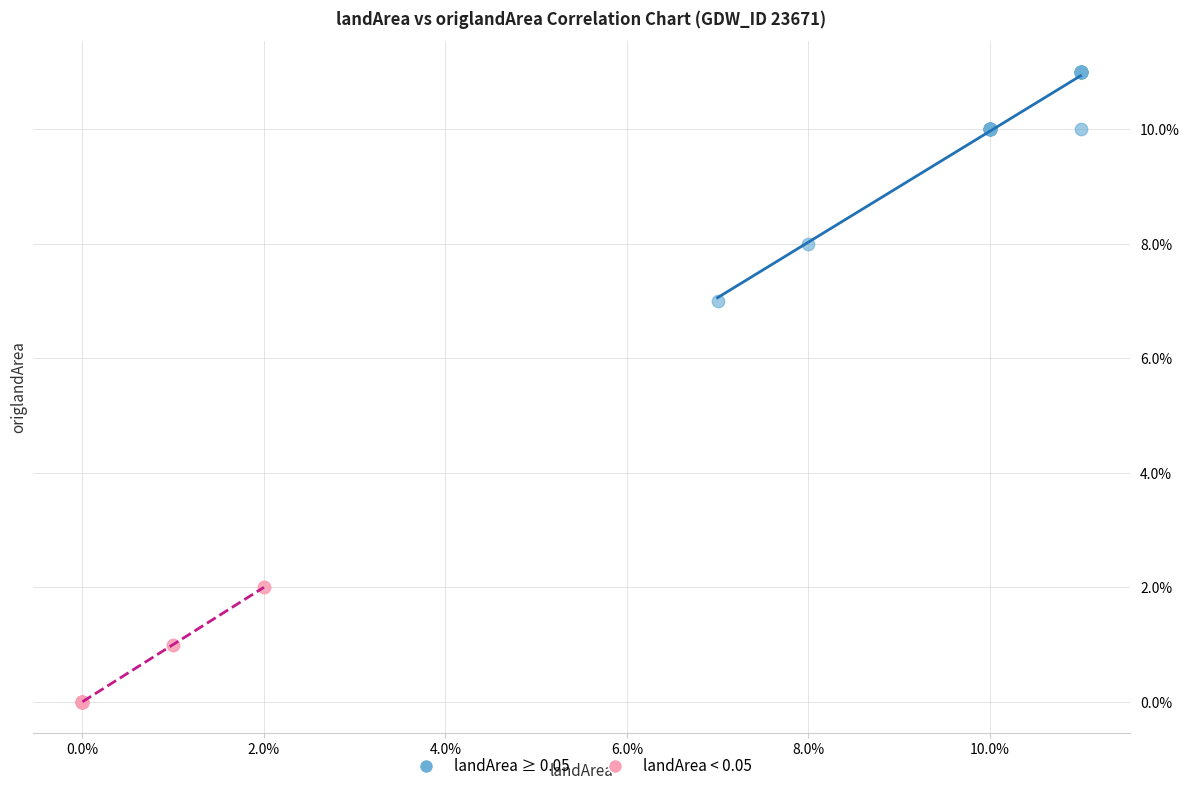

Which series contains the lowest Y value?

landArea < 0.05